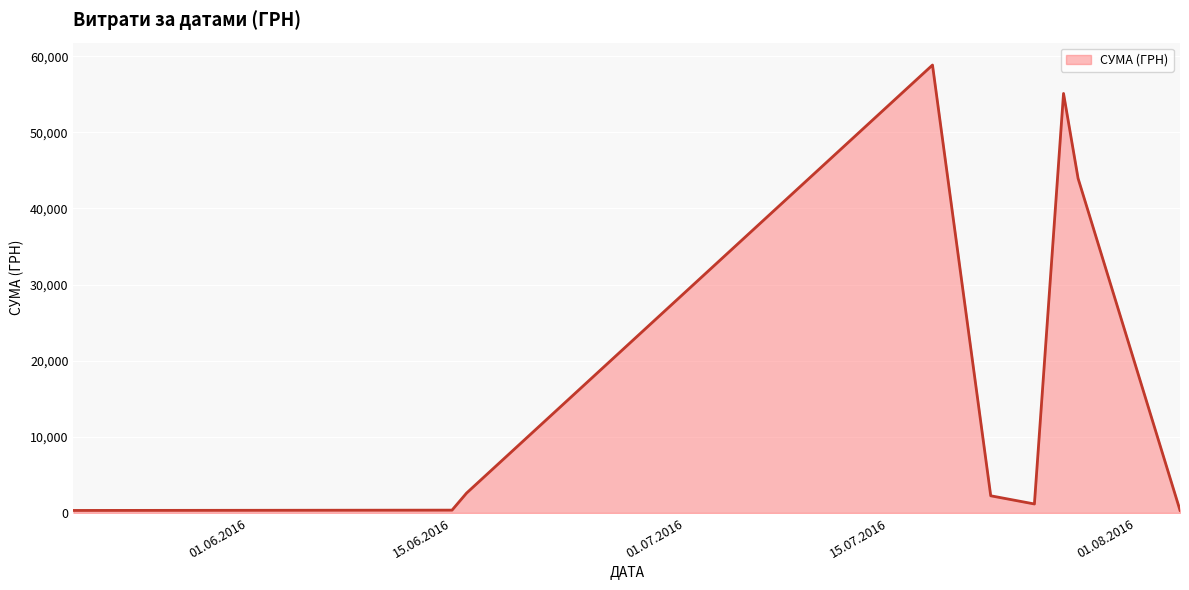

What is the greatest value displayed?

58840.0